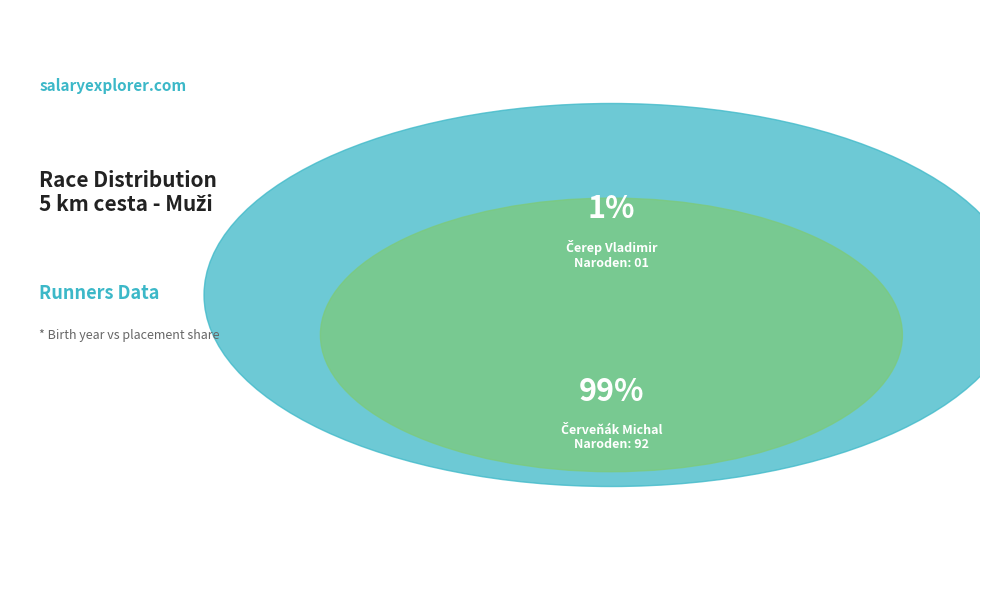

What is the change in value from Čerep Vladimir to Červeňák Michal?

+91